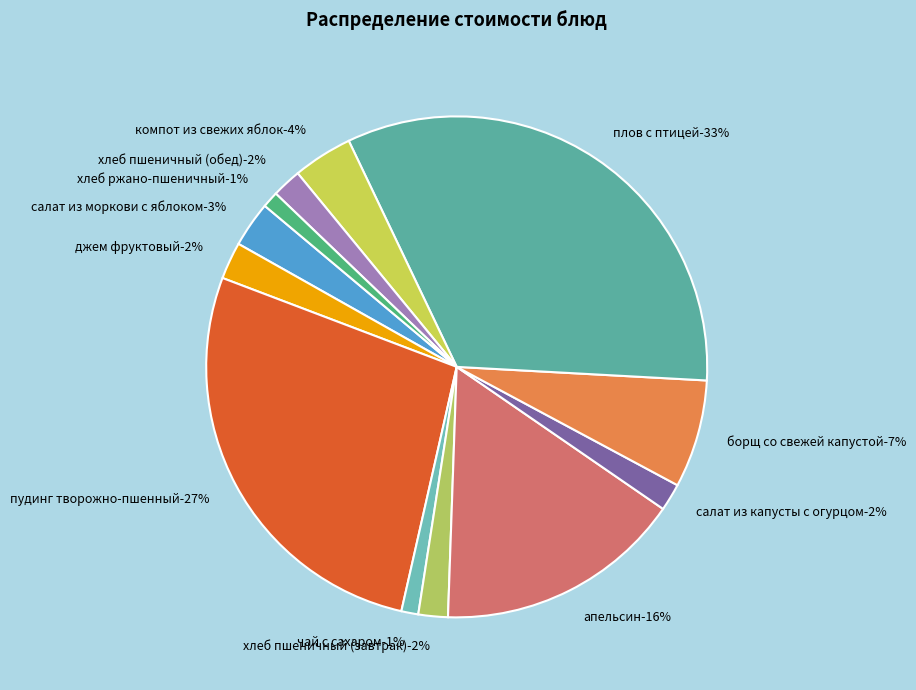

What is the largest slice in the pie chart?

плов с птицей